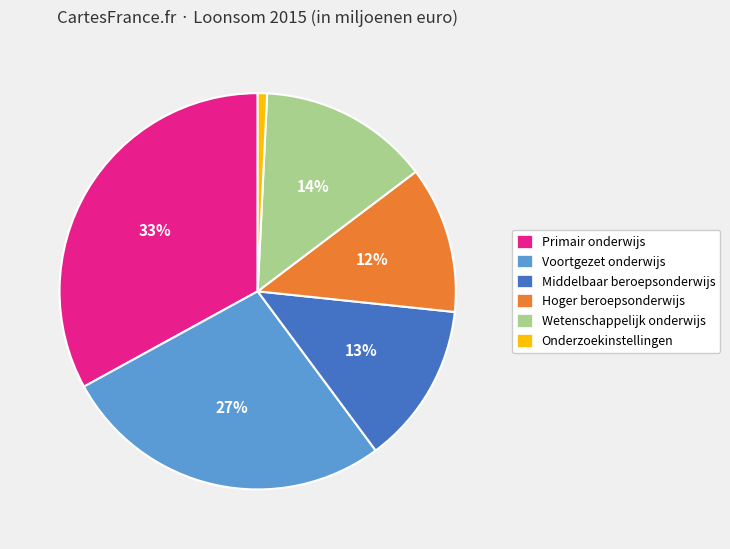

Count the number of slices in the pie.

6